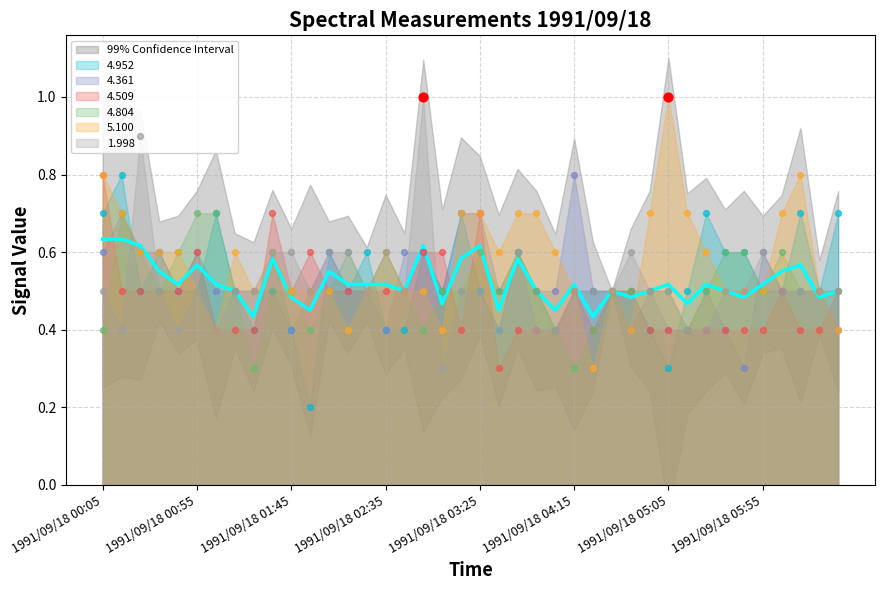

Which series has the widest spread of Y values?

5.100